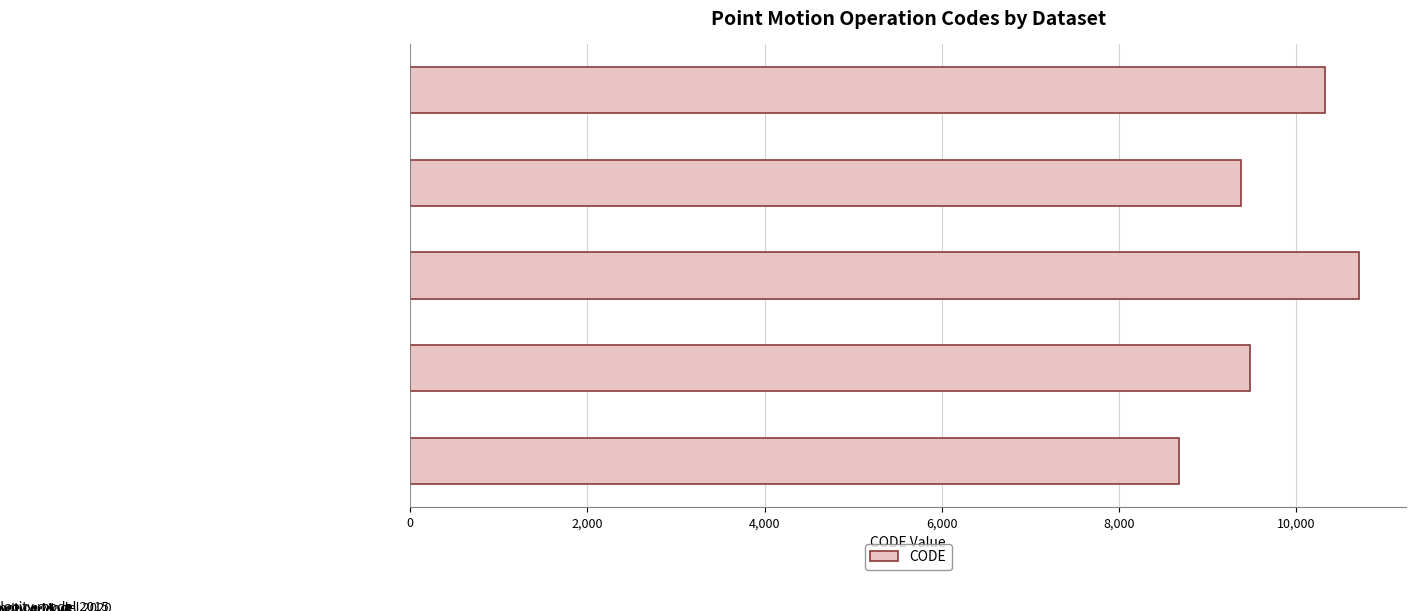

List the labels in order of value, largest first.

Canada velocity grid v8, New Caledonia velocity model 2015, Canada velocity grid v7, Indonesian Deformation Model 2020, Canada velocity grid v6